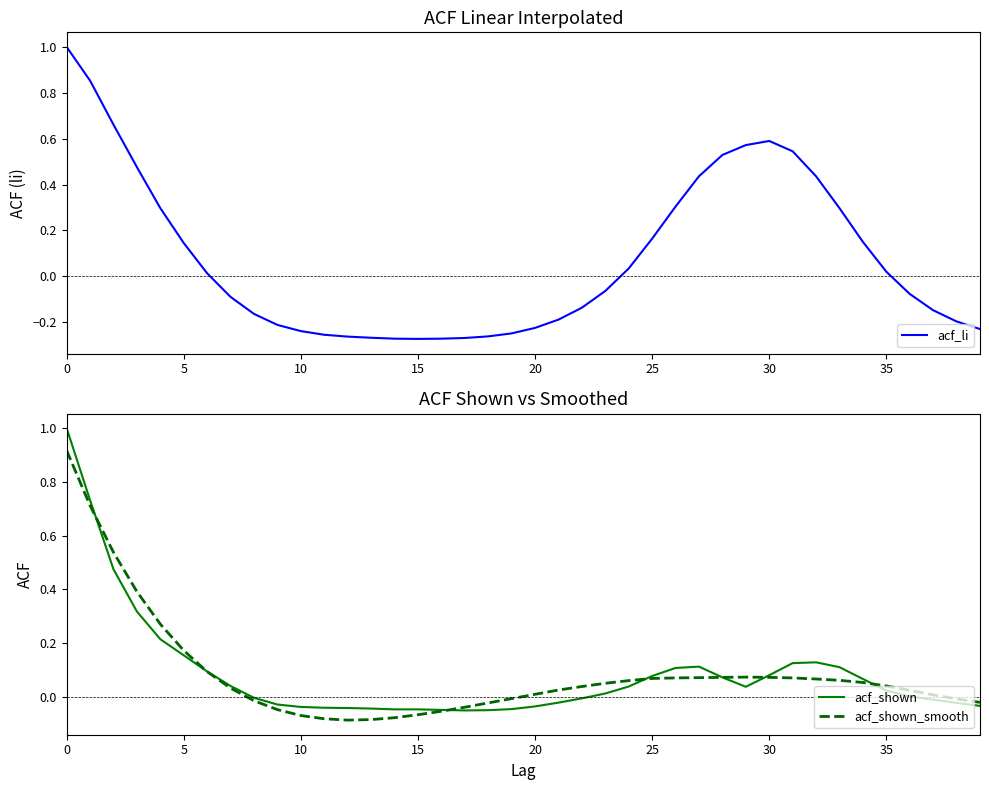

How many positive values does the acf_shown_smooth series have?

26